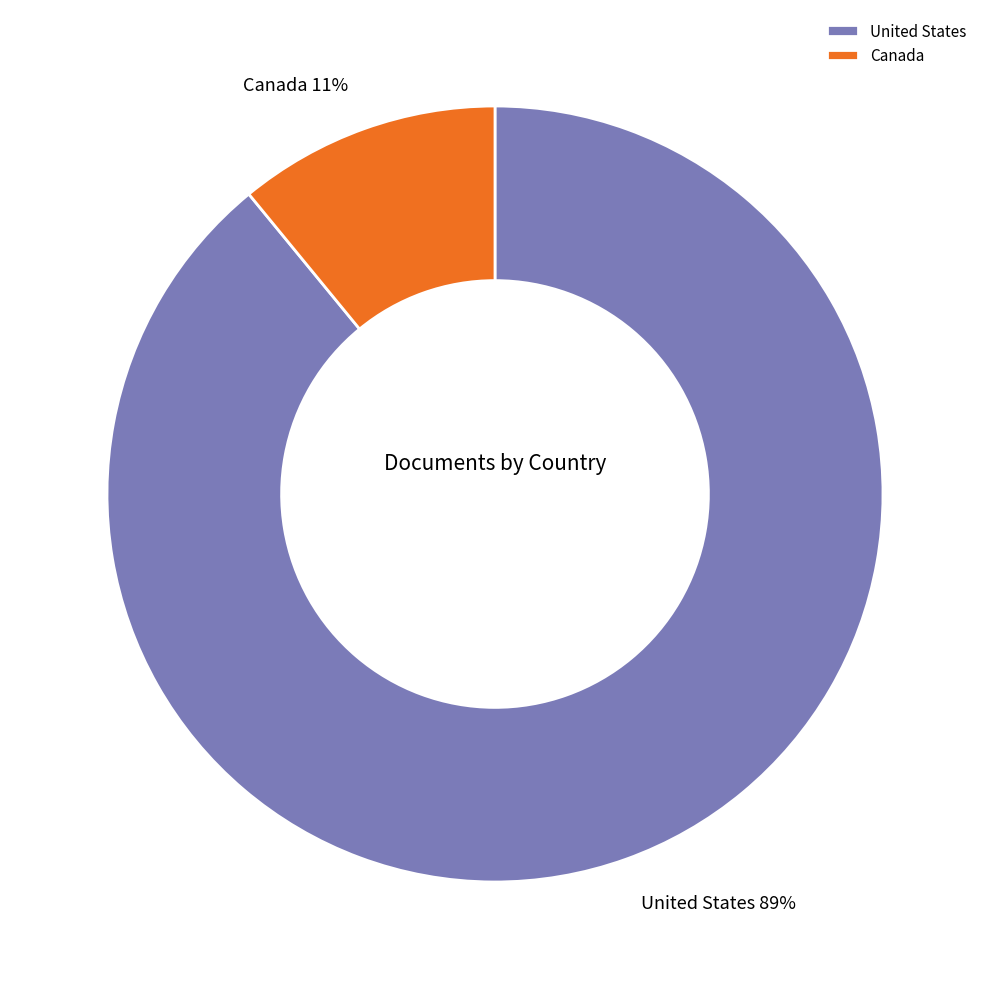

Do Canada and United States together represent more than half of the pie?

Yes